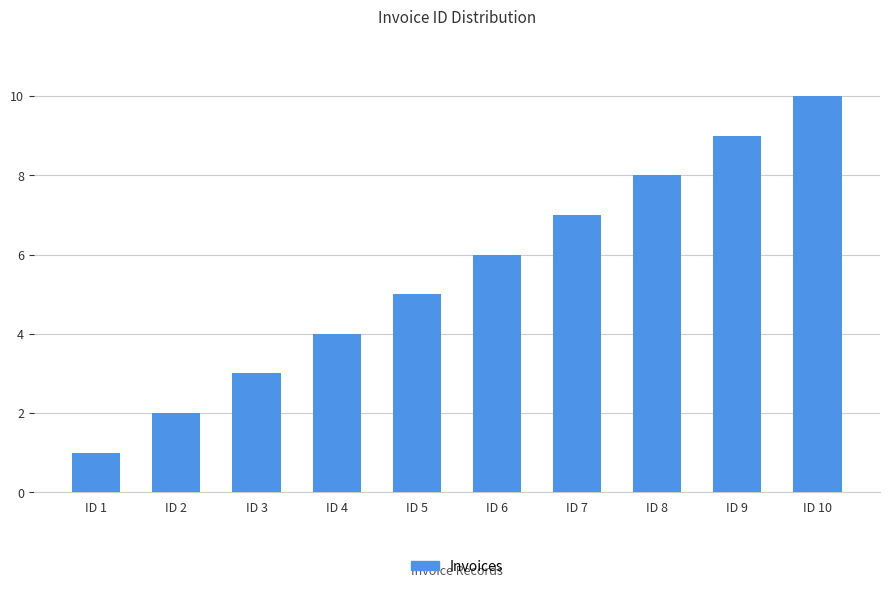

What is the value of the 3rd bar from the left?

3